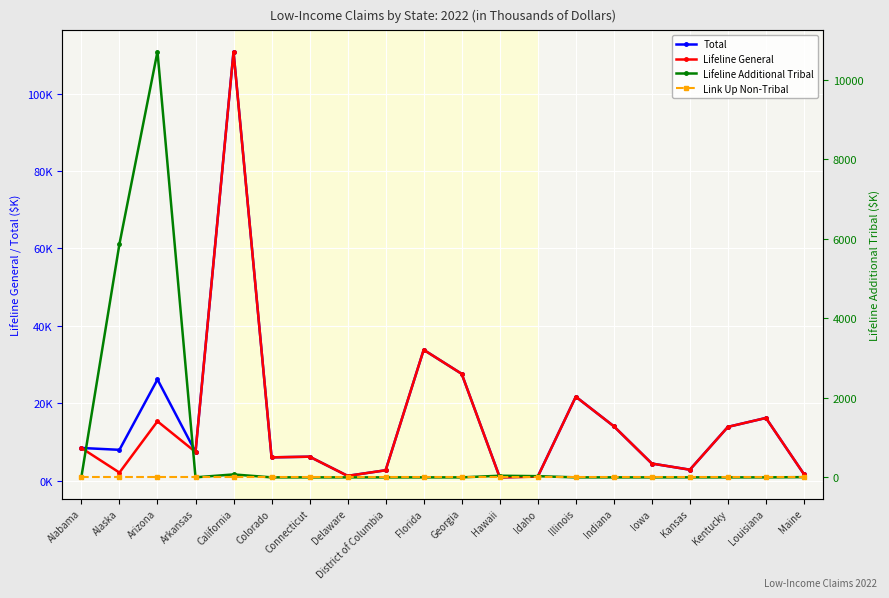

At which label is Link Up Non-Tribal closest to 0?

Alabama